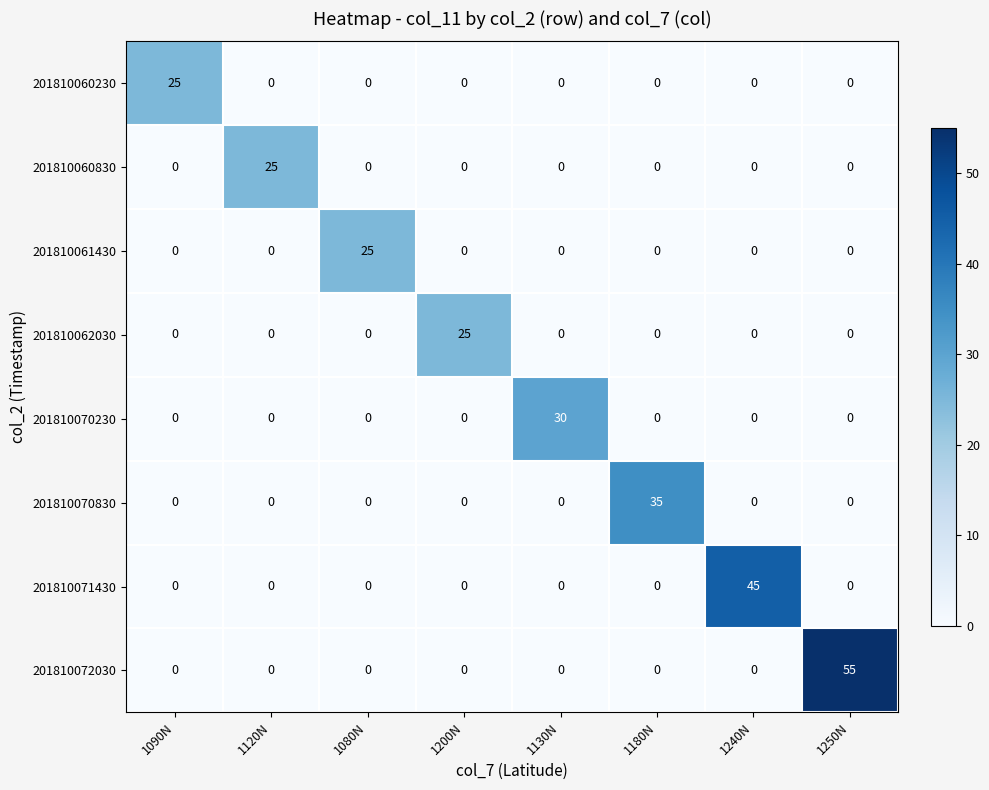

How many values in the 201810071430 series exceed 0?

1